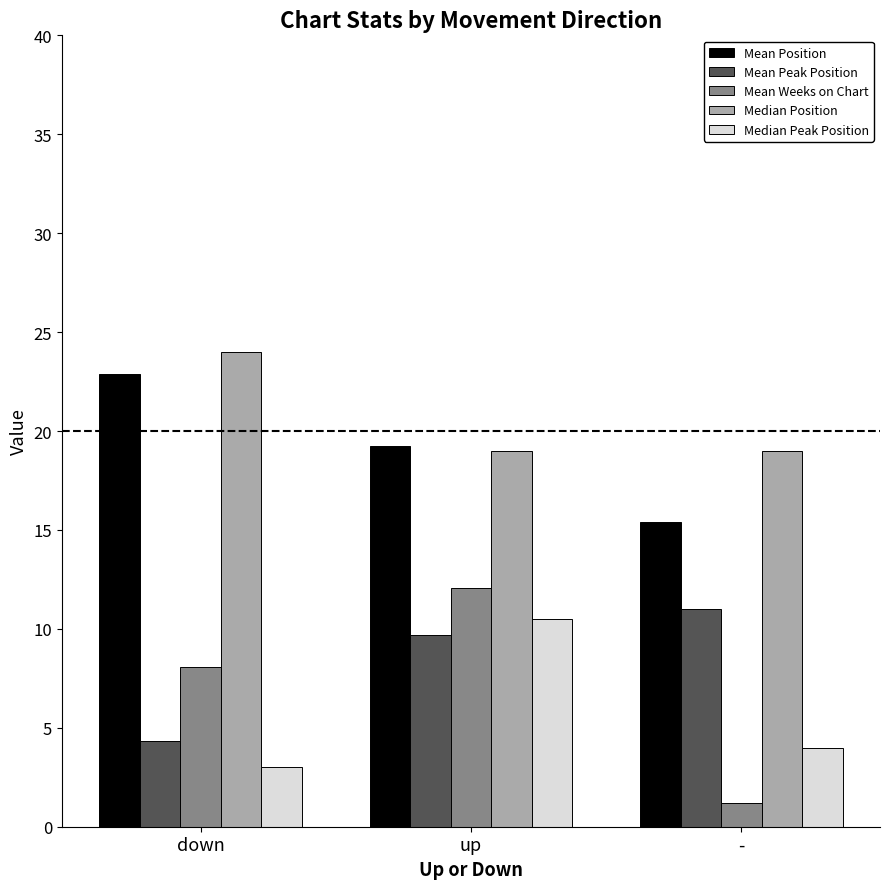

Which category has the highest value across all series?

down